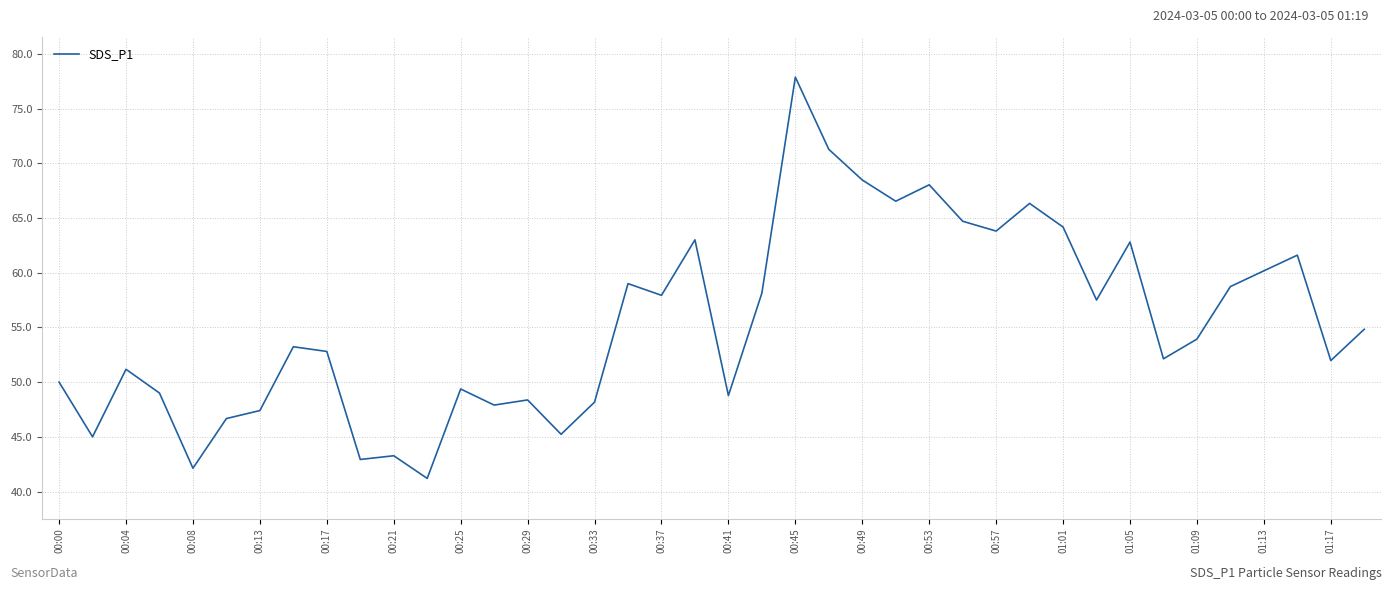

What is the smallest value displayed?

41.2